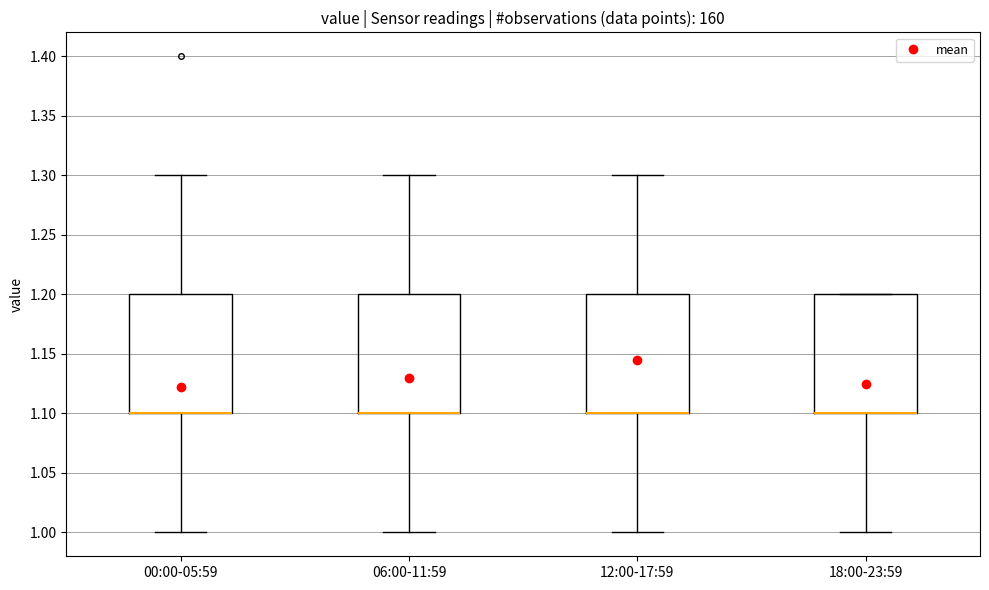

Reading left to right, read every box against the y-axis: the position of its median line, the range the box covers, and the ends of its whiskers. The values are not printed on the chart, so give them approximately, as read against the axis.

00:00-05:59: median 1.1 (drawn on the box's lower edge), box 1.1 to 1.2, whiskers 1.0 to 1.3
06:00-11:59: median 1.1 (drawn on the box's lower edge), box 1.1 to 1.2, whiskers 1.0 to 1.3
12:00-17:59: median 1.1 (drawn on the box's lower edge), box 1.1 to 1.2, whiskers 1.0 to 1.3
18:00-23:59: median 1.1 (drawn on the box's lower edge), box 1.1 to 1.2, whiskers 1.0 to 1.2